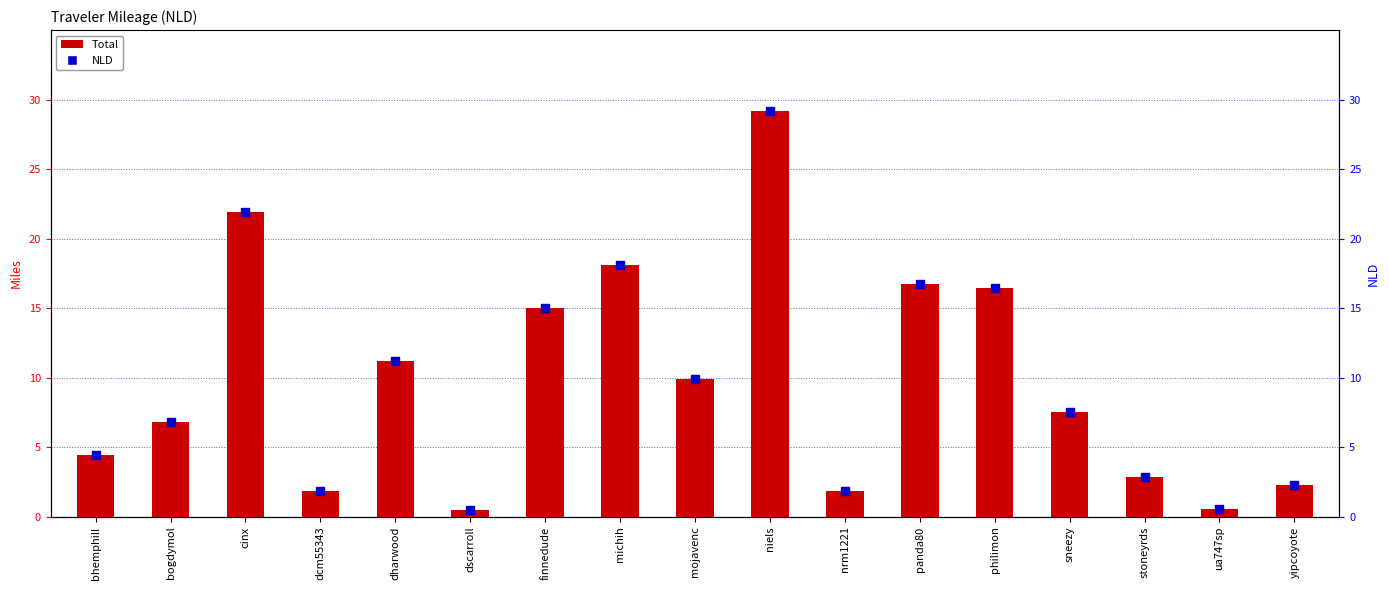

What is the total value across all series at mojavenc?

19.8